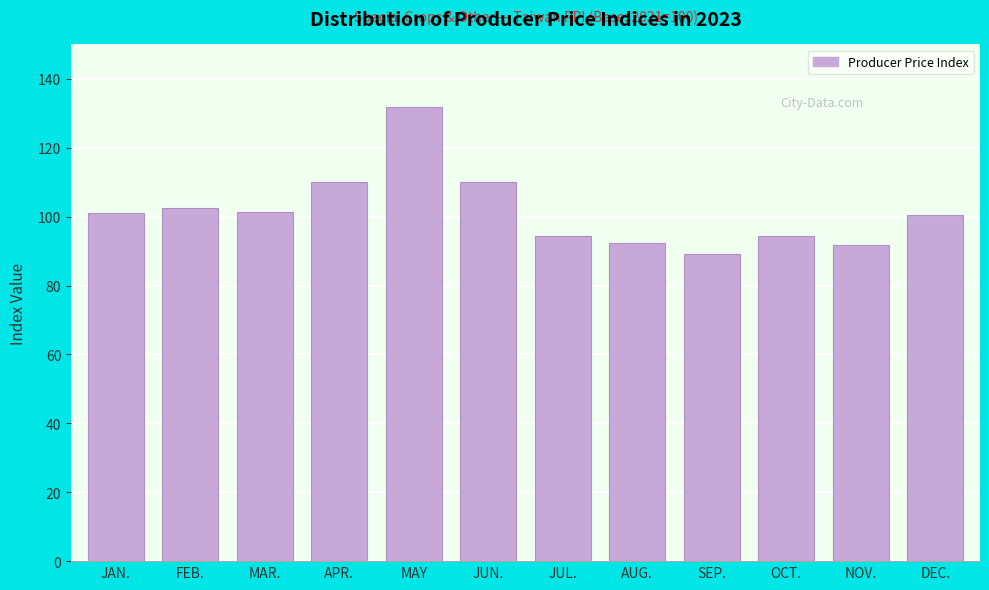

What is the difference between the maximum and minimum values?

42.5